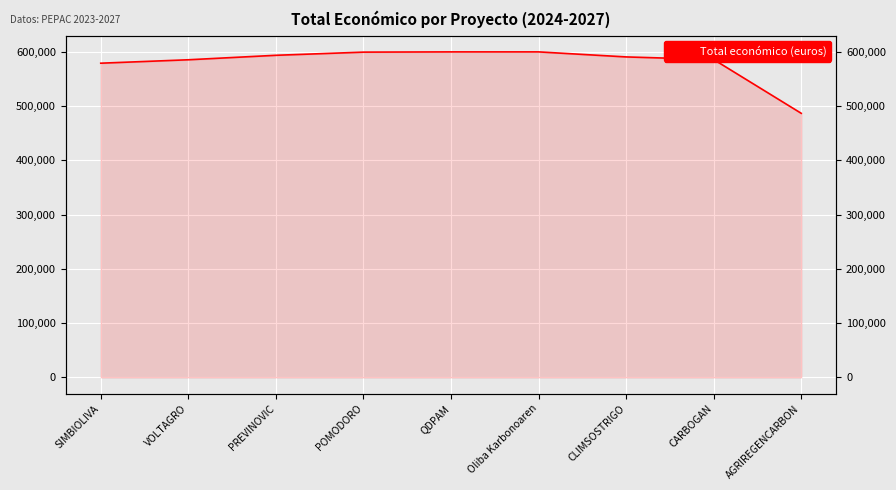

Where does the data first go above 590712?

PREVINOVIC